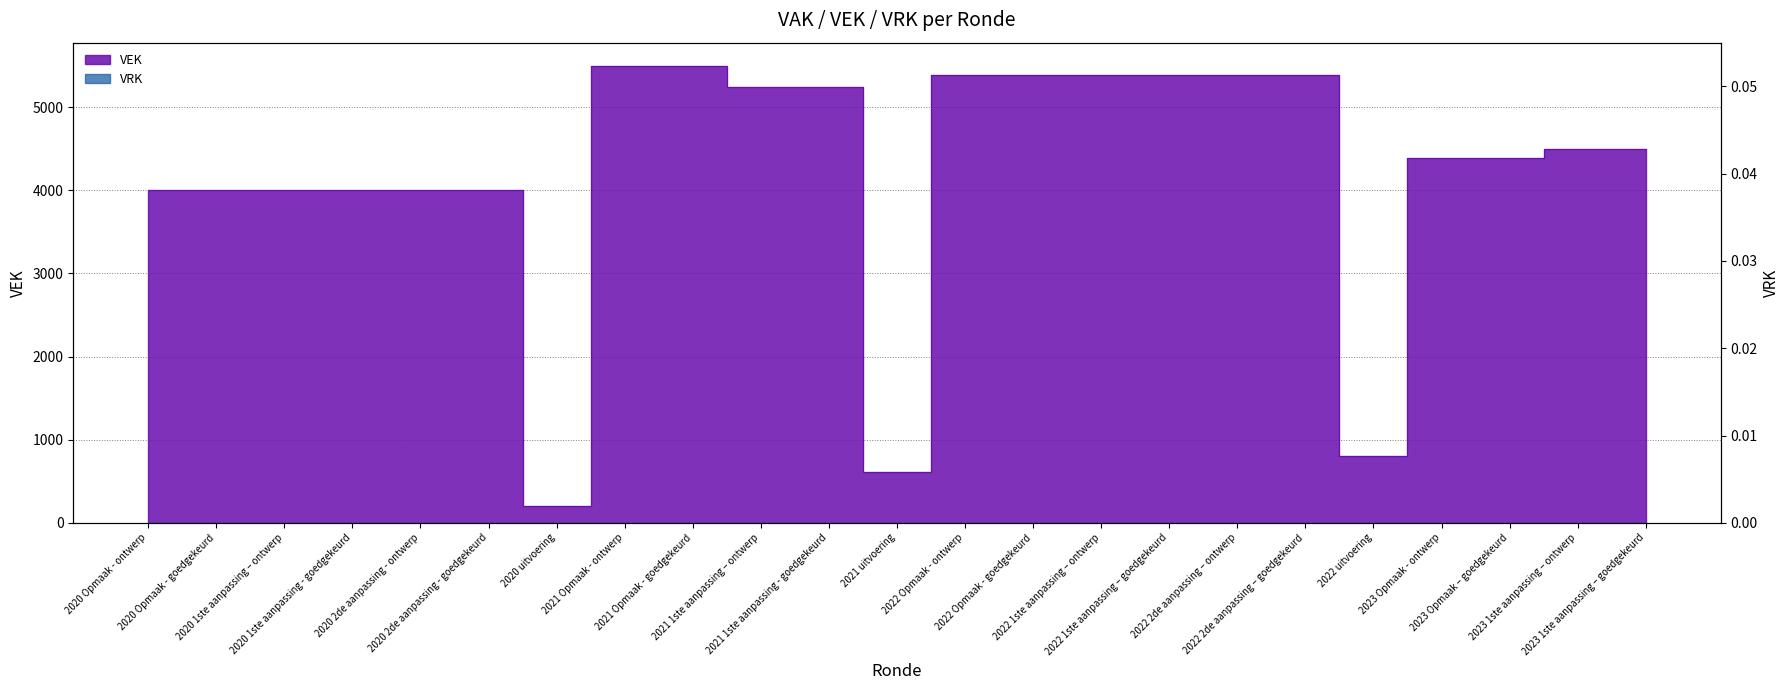

How many points are lower than both their immediate neighbors (excluding endpoints)?

3